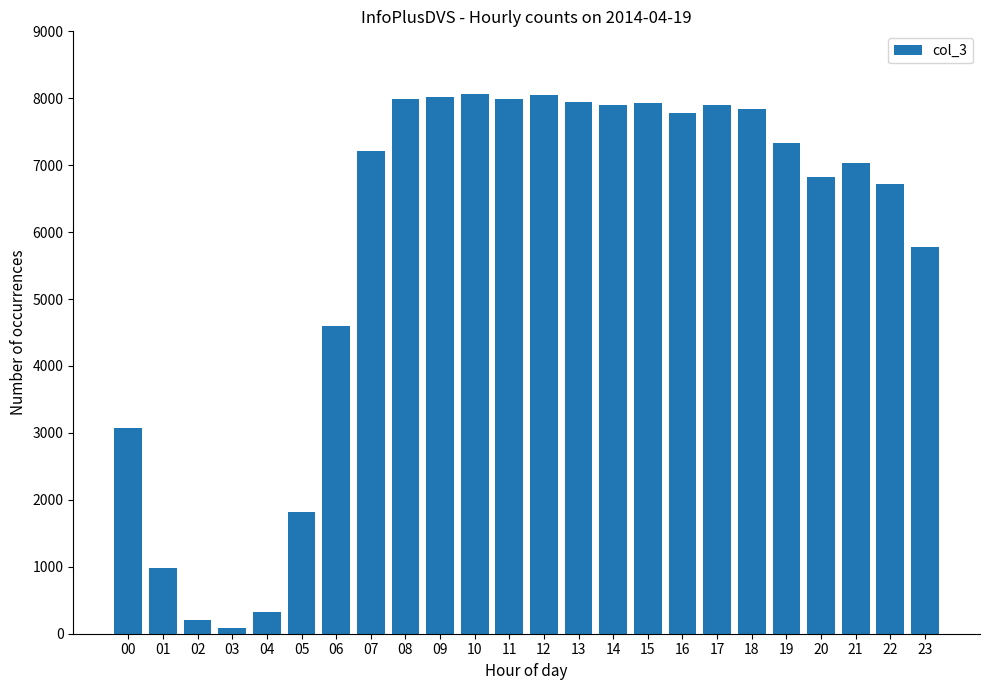

Which has a higher value, 00 or 05?

00